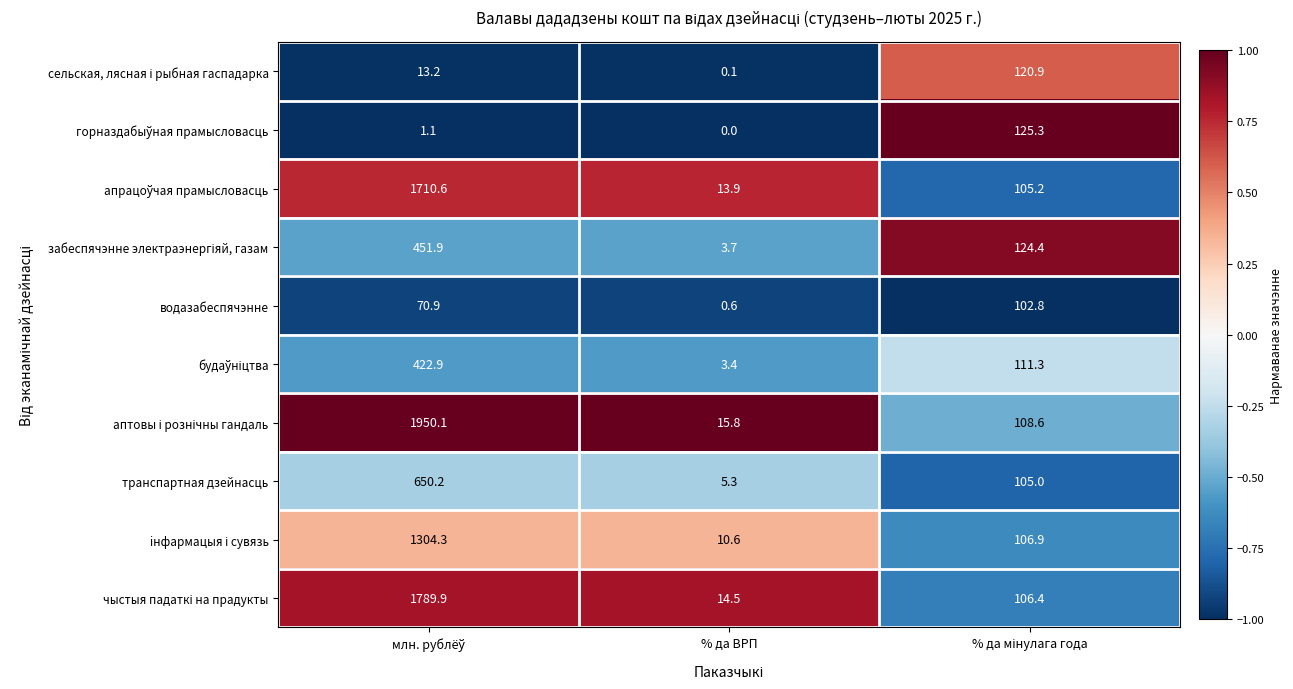

What is the maximum value shown in the chart?

1950.1